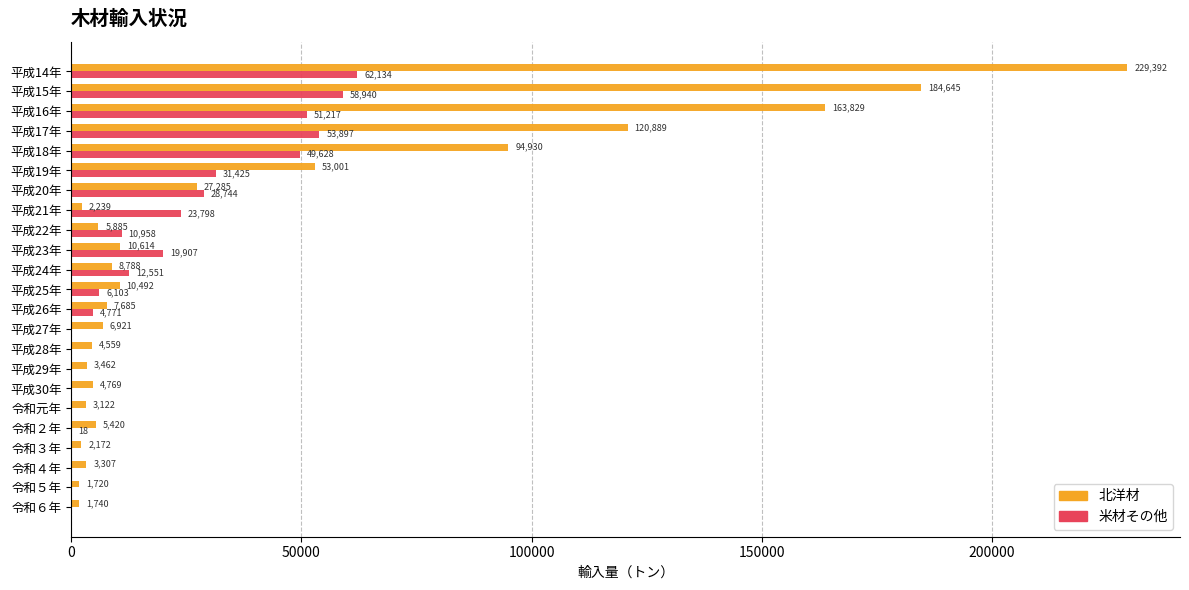

Where is 米材その他 nearest to the value 31067?

平成19年